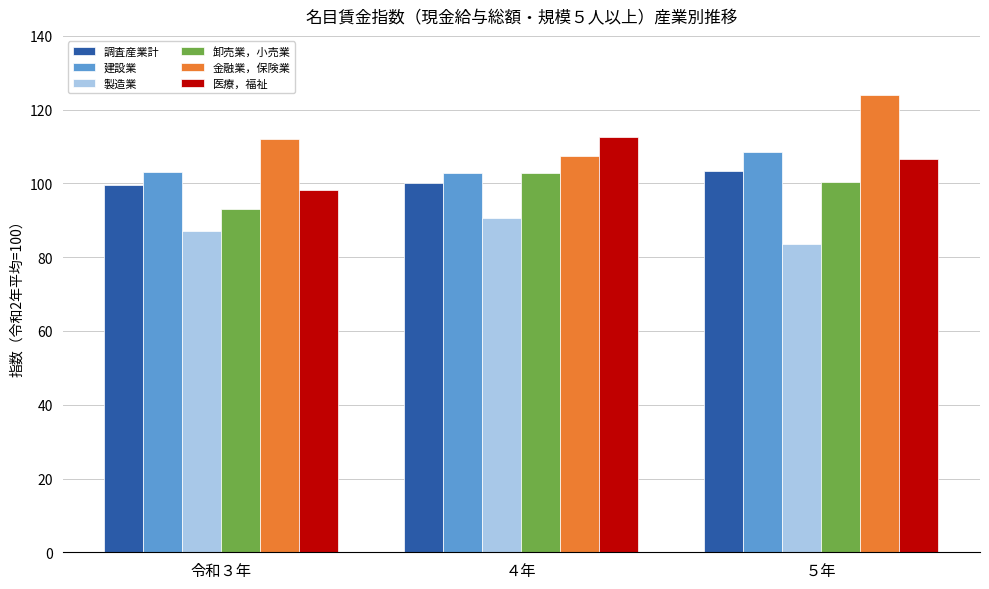

How many bars are there in each group?

6